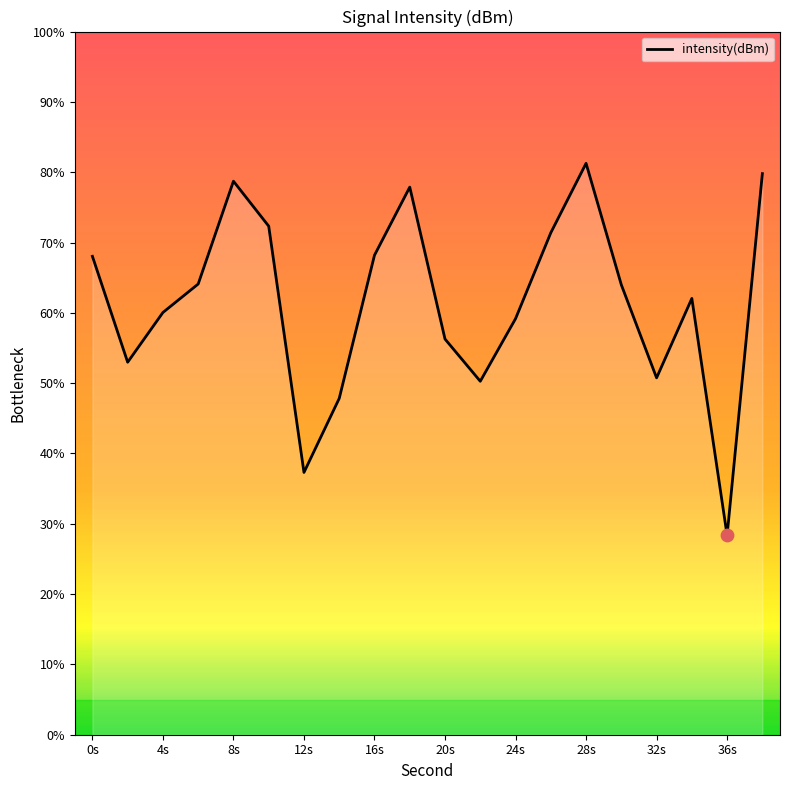

What is the maximum value shown in the chart?

81.3